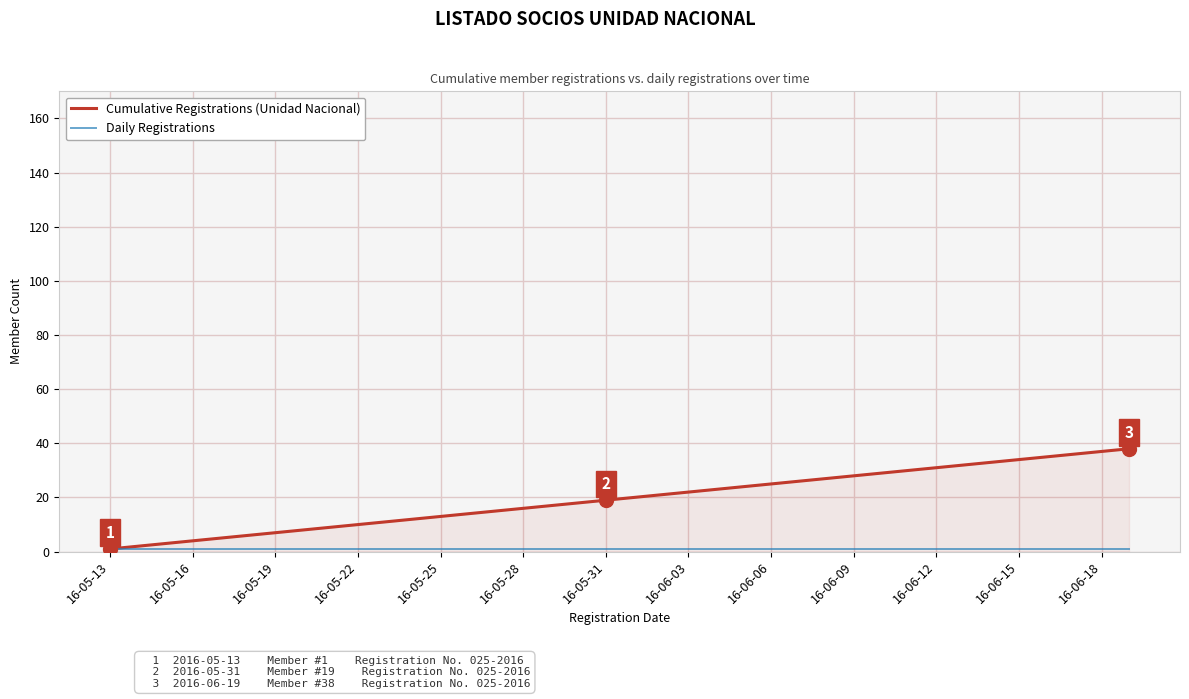

Which series has the largest range (max minus min)?

Cumulative Registrations (Unidad Nacional)